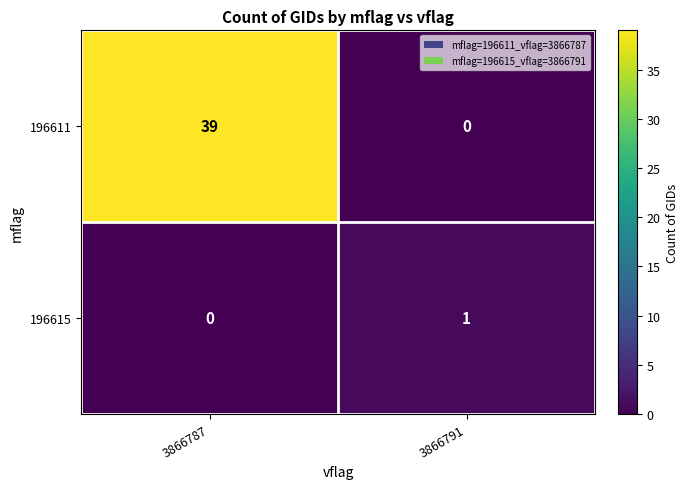

Which category has the highest value in the 196615 series?

3866791